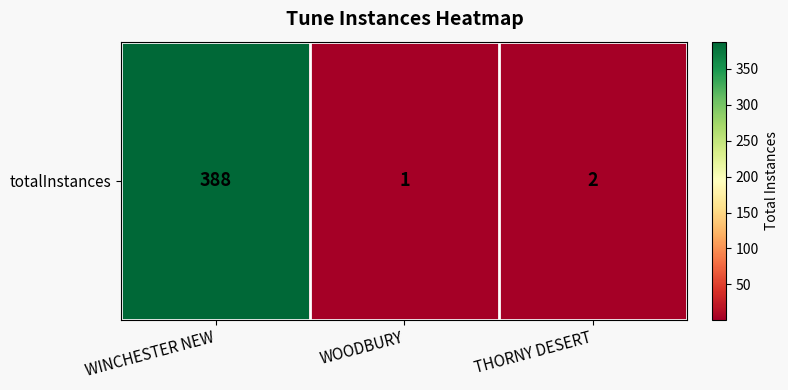

What is the difference between the values at THORNY DESERT and WINCHESTER NEW?

386